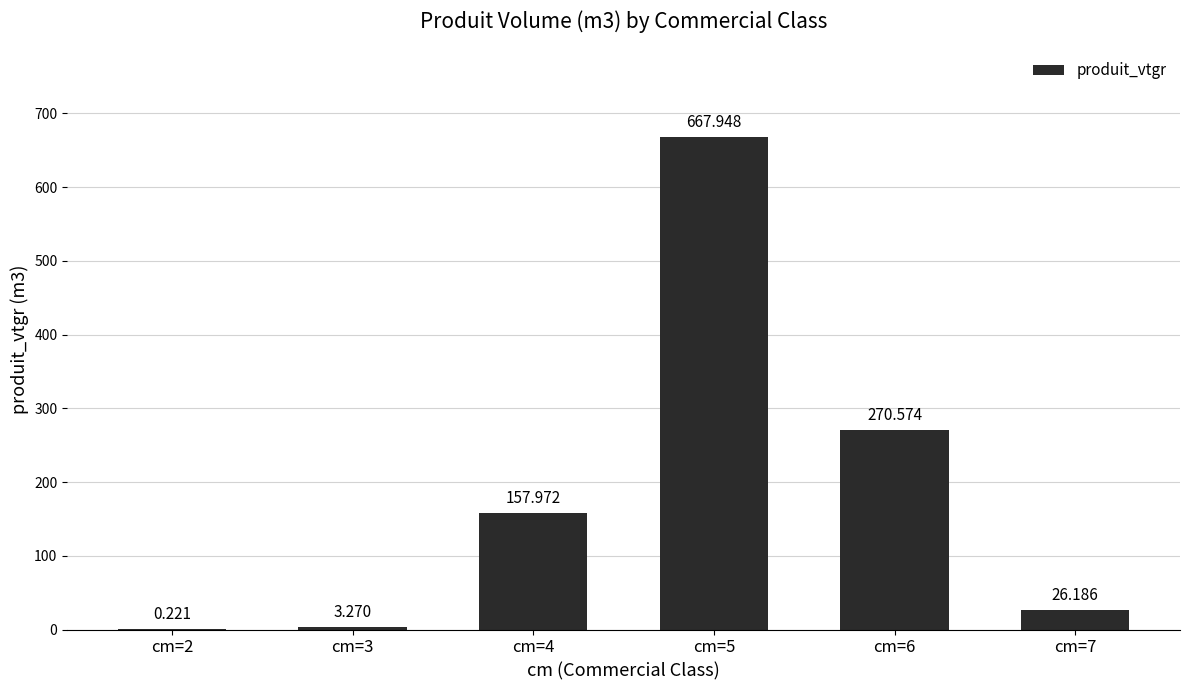

Which label corresponds to the largest value in the chart?

cm=5